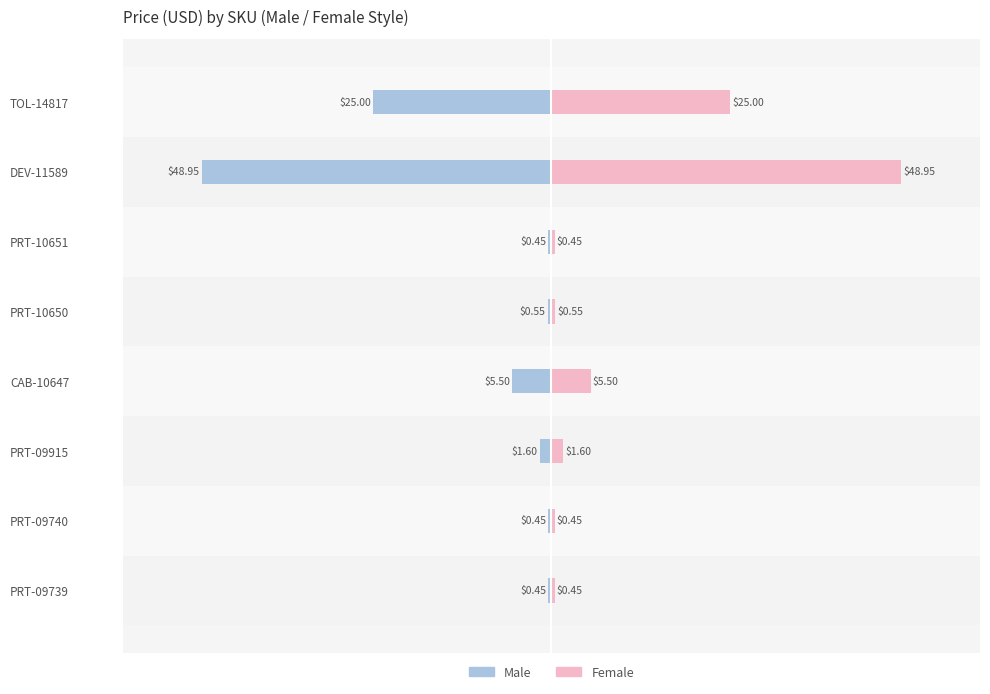

What is the value of the Female bar at the 4th from the left?

0.6